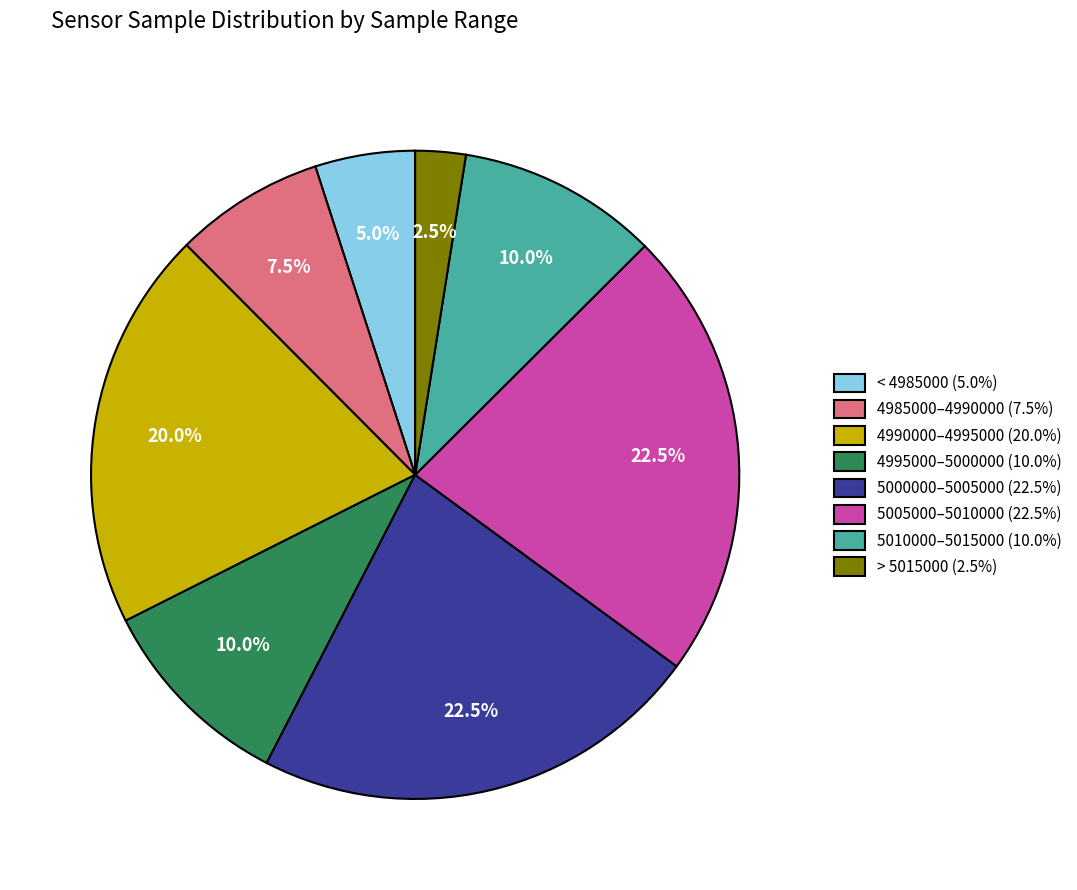

What is the smallest slice in the pie chart?

> 5015000 (2.5%)